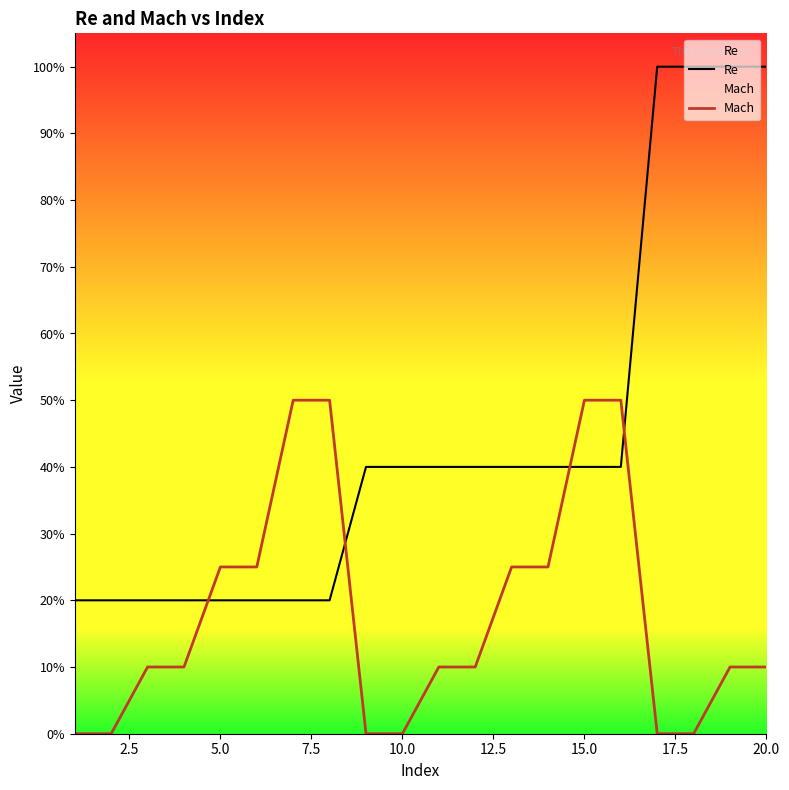

After their last crossing, which series has the higher values: Mach or Re?

Re